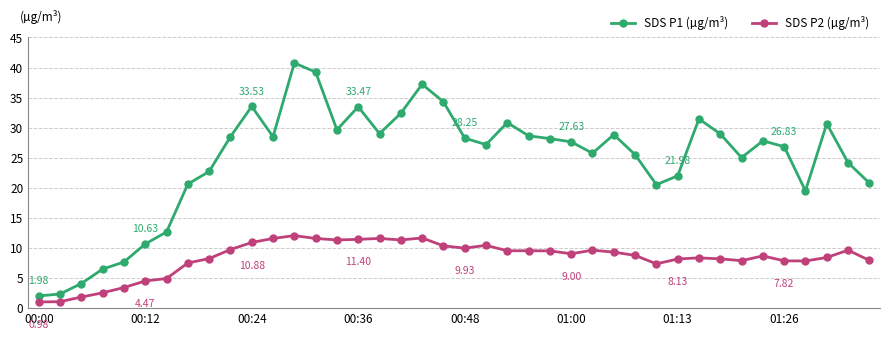

Which series has the largest range (max minus min)?

SDS P1 (µg/m³)